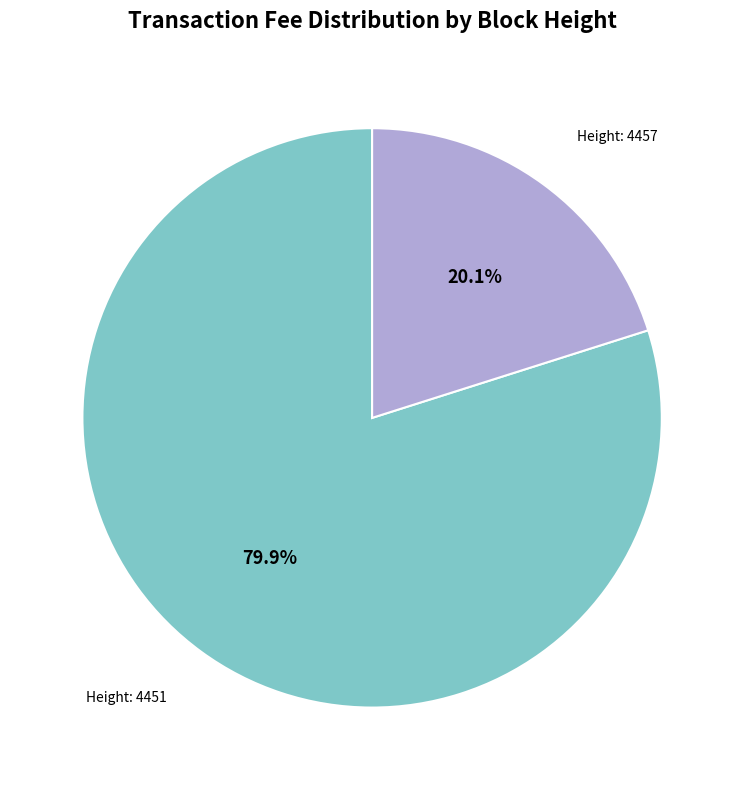

Rank the categories by value from lowest to highest.

Height: 4457, Height: 4451